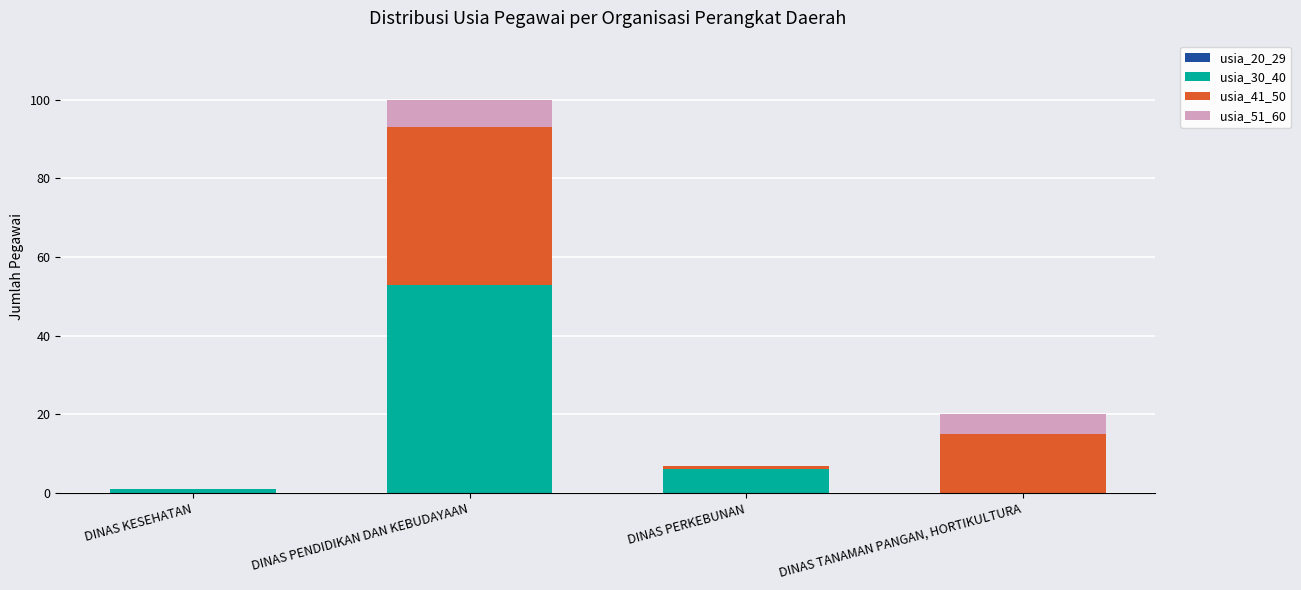

Does the chart contain stacked bars?

Yes